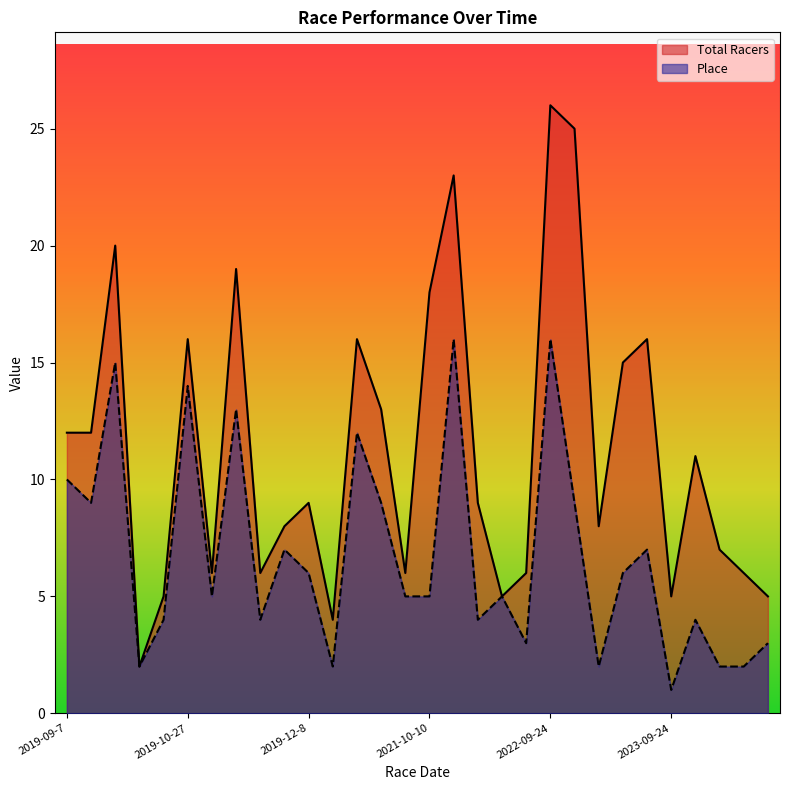

What is the difference between the second highest and second lowest values in the Total Racers series?

21